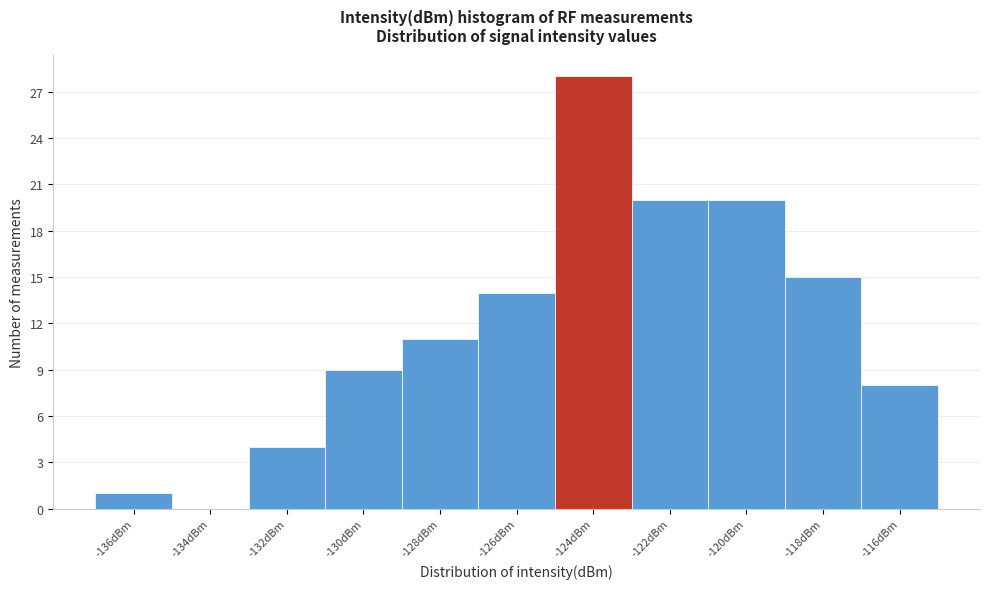

Reading left to right, list all the values displayed in this chart.

-136dBm=1	-134dBm=0	-132dBm=4	-130dBm=9	-128dBm=11	-126dBm=14	-124dBm=28	-122dBm=20	-120dBm=20	-118dBm=15	-116dBm=8